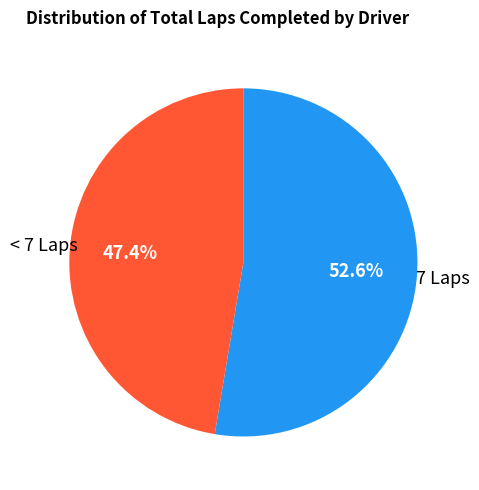

What is the total percentage of 7 Laps and < 7 Laps?

100.0%